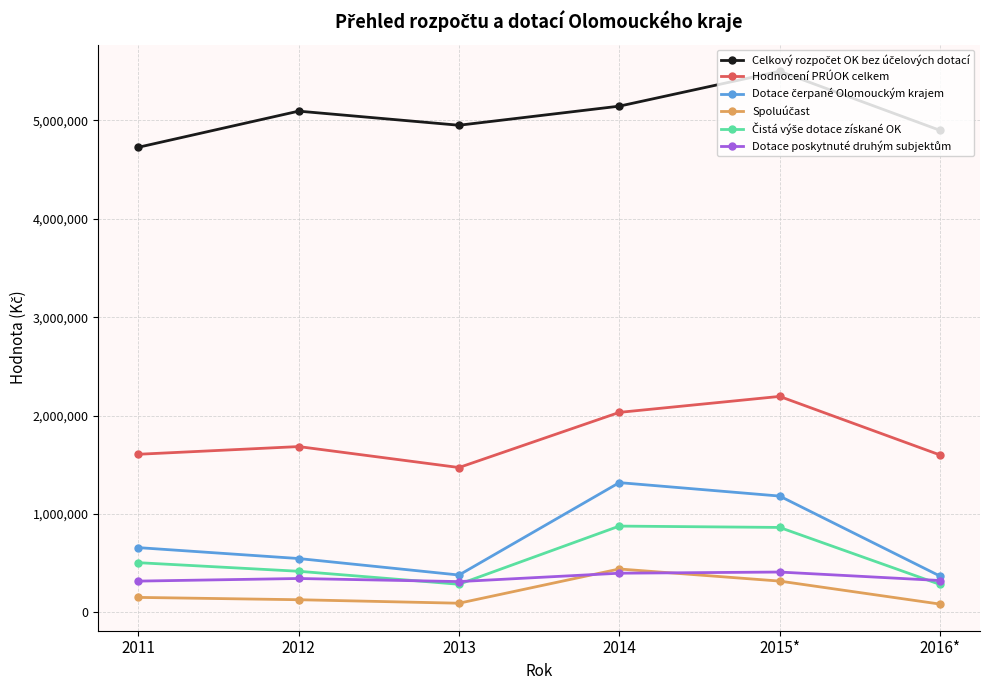

At how many categories does at least one series exceed 4243913?

6